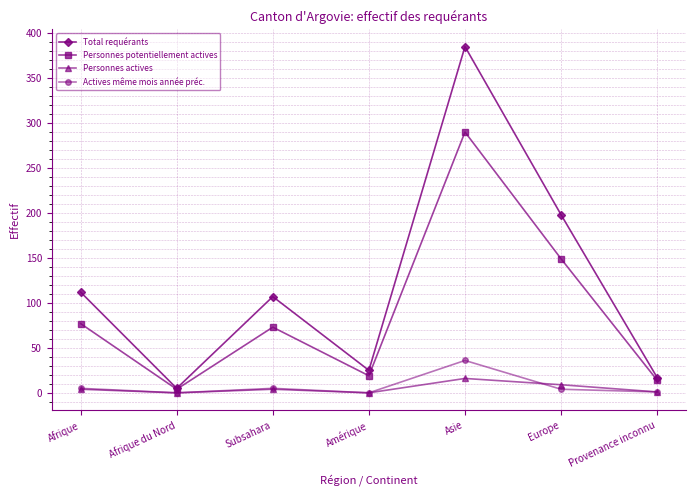

What is the value of the Total requérants point at the 4th from the left?

25